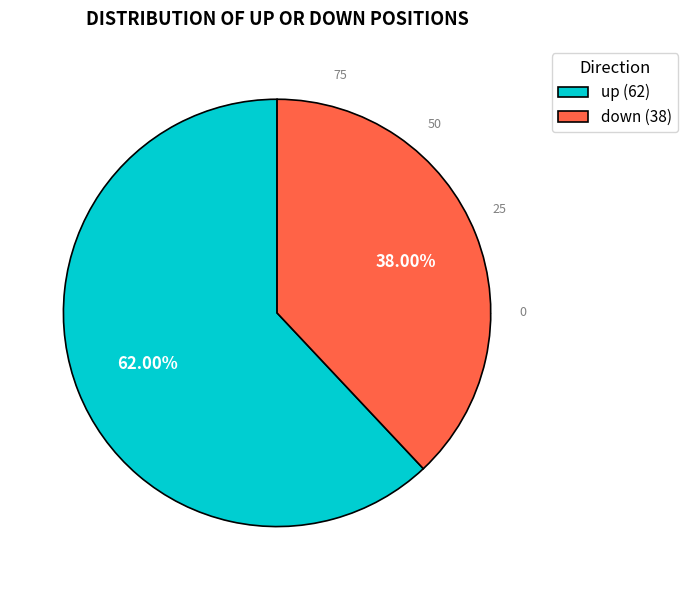

Approximately how many times larger is the value at up compared to down?

1.6